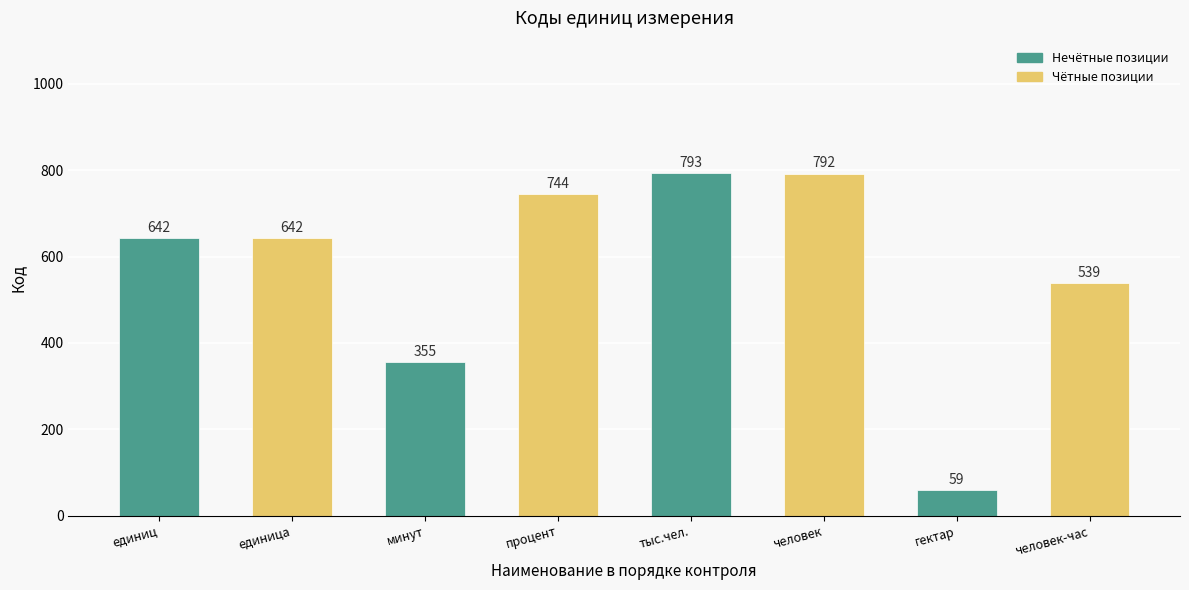

Reading right to left, extract all data points from this chart.

человек-час=539	гектар=59	человек=792	тыс.чел.=793	процент=744	минут=355	единица=642	единиц=642